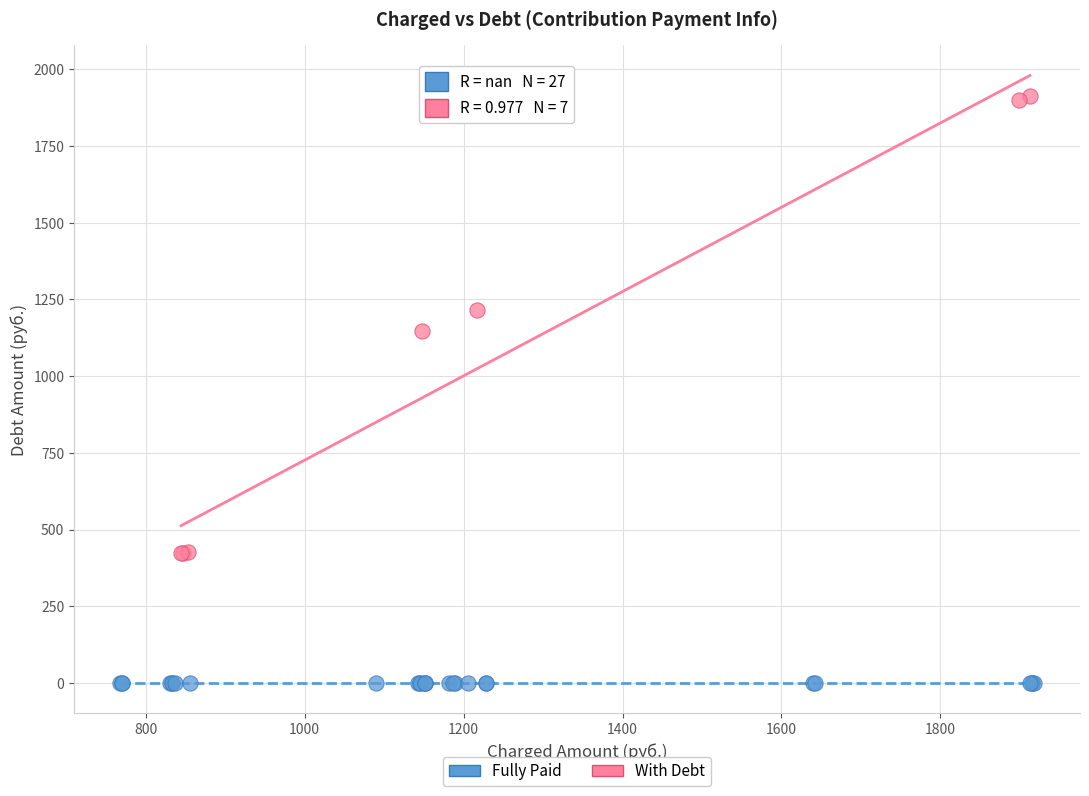

Which series reaches the minimum Y coordinate?

Fully Paid